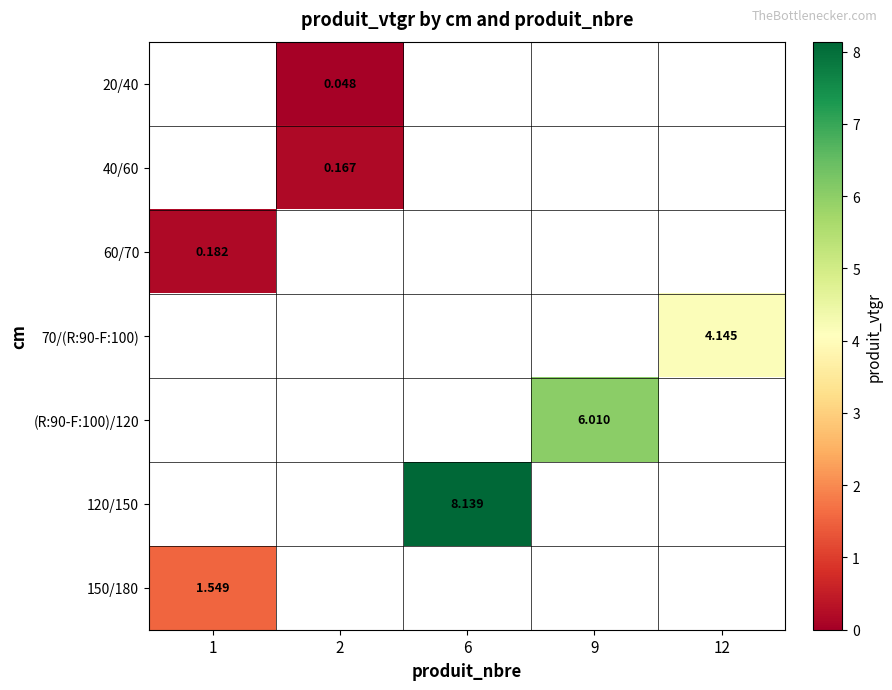

At which category does the chart reach its minimum across all series?

2